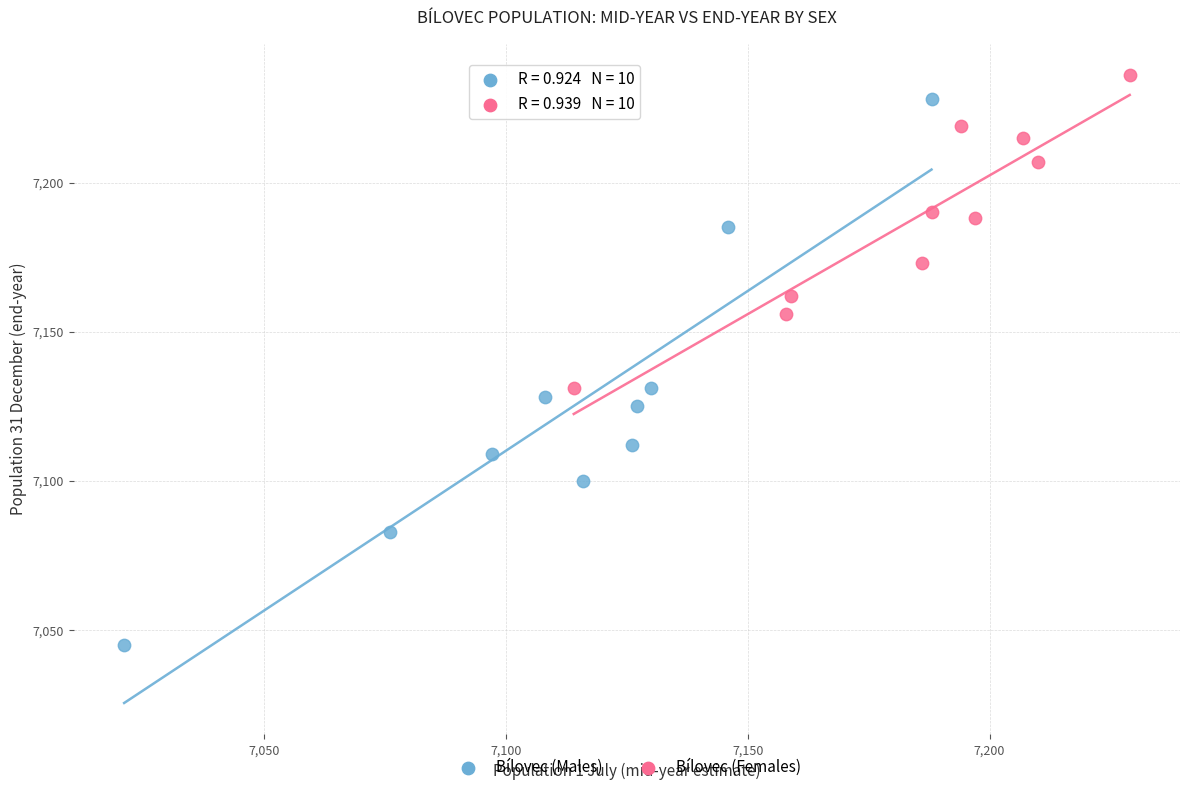

Which series has the largest Y range (max minus min)?

Bílovec (Males)